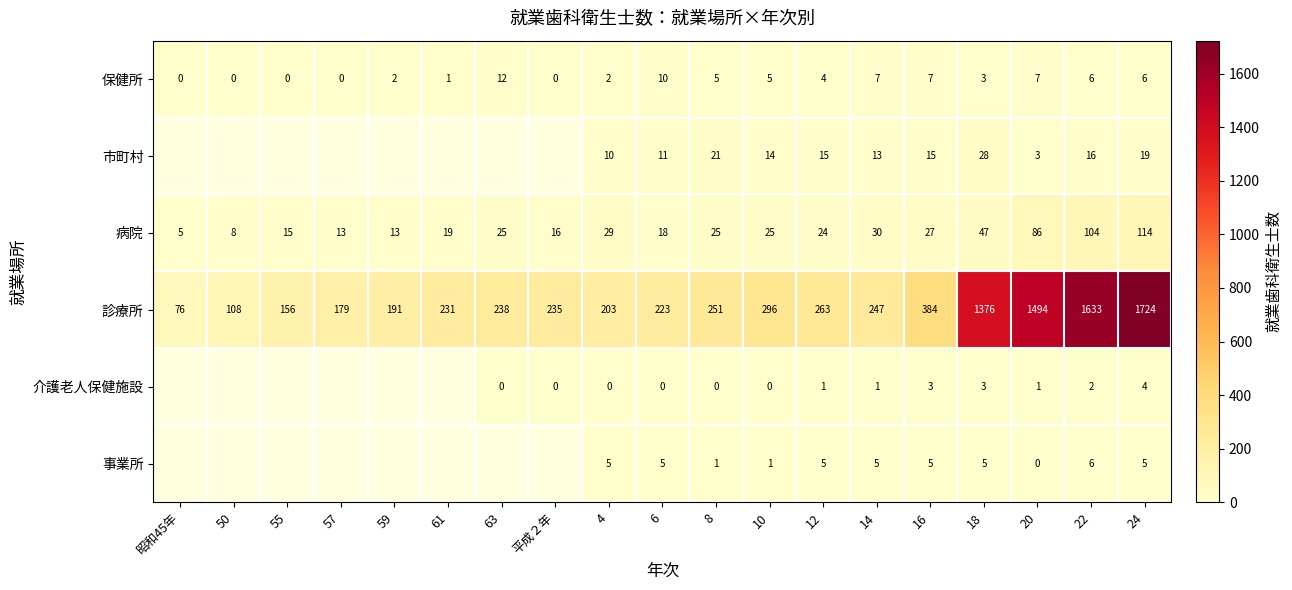

True or false: 病院 has a value of 12 at 6.

False